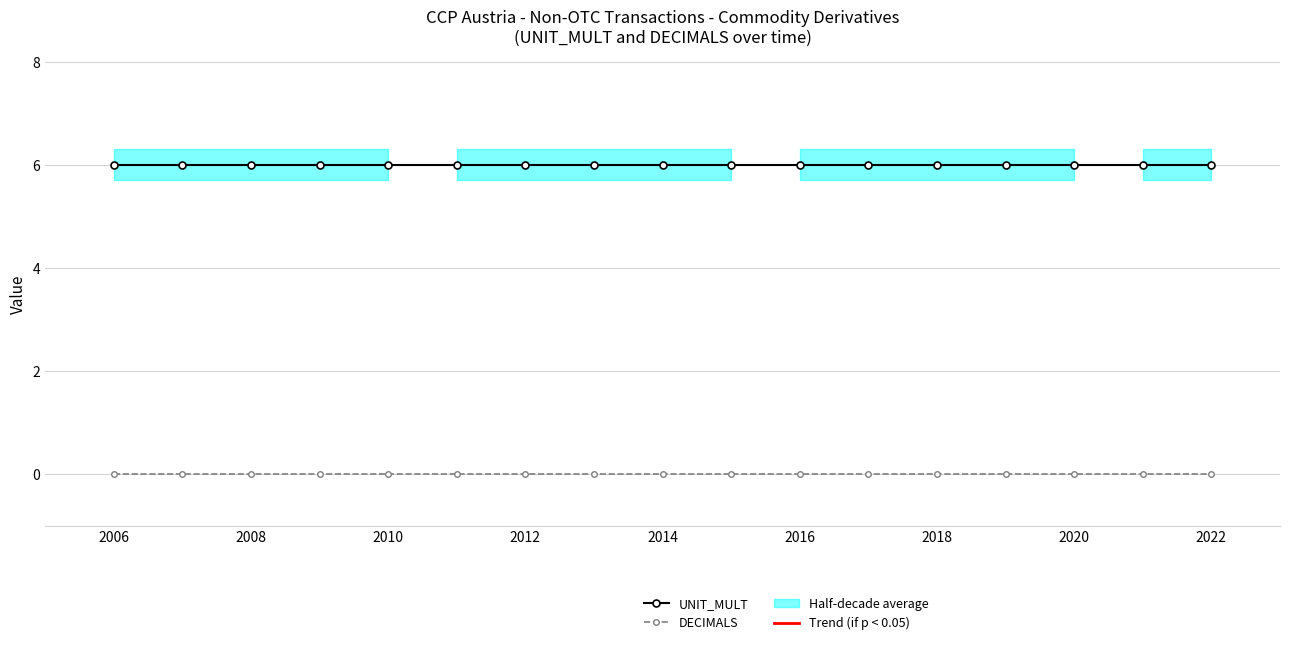

How many categories are shown in the chart?

17